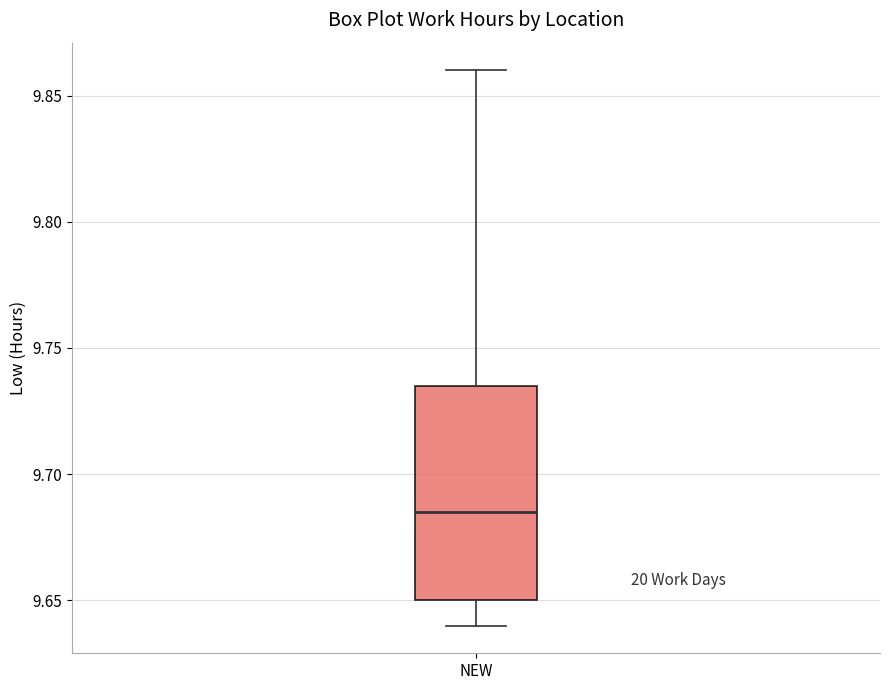

Read this box plot against the y-axis: the position of the median line, the range covered by the box, and the ends of both whiskers. The values are not printed on the chart, so give them approximately, as read against the axis.

median 9.685, box 9.650 to 9.735, whiskers 9.640 to 9.860